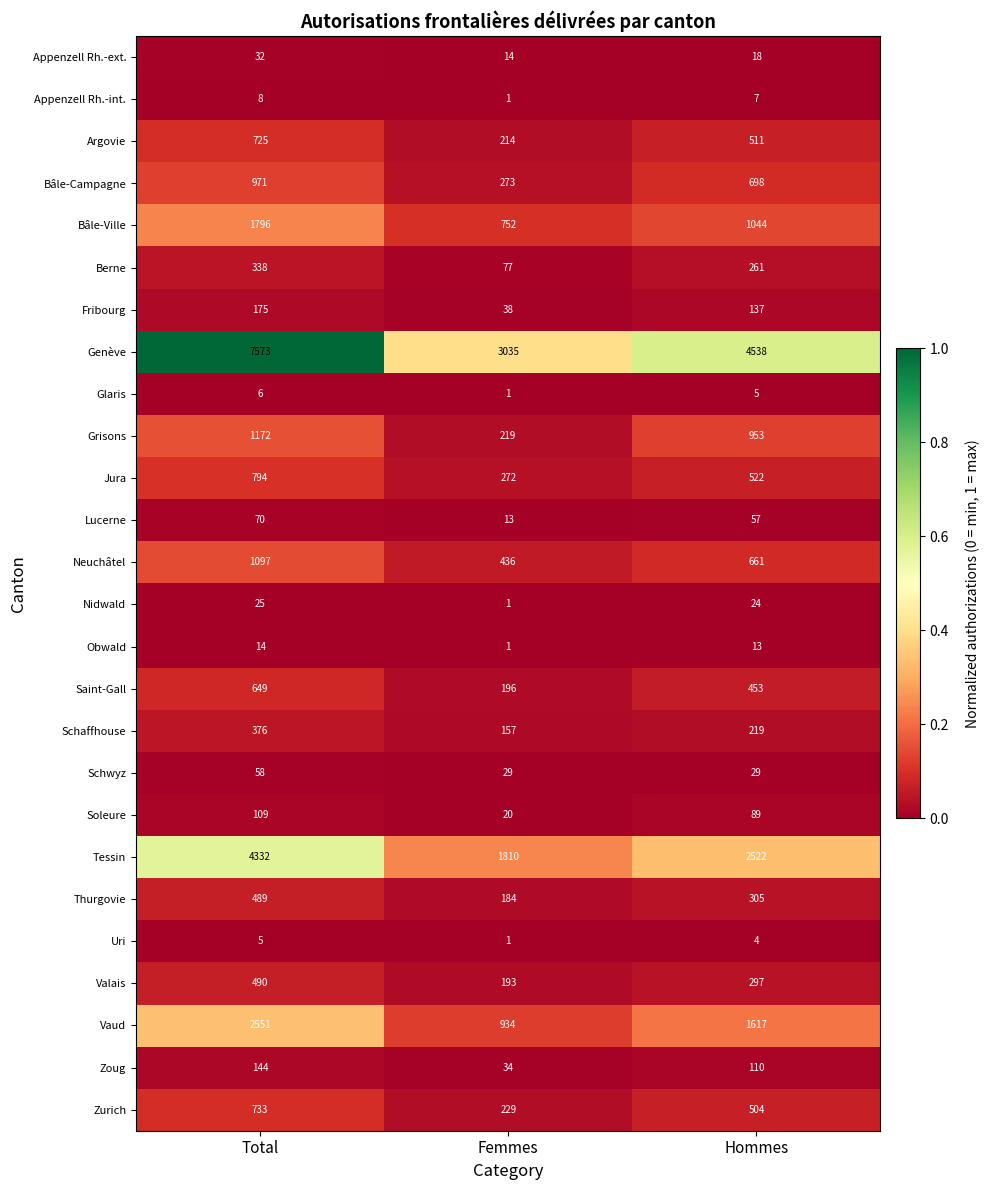

True or false: Bâle-Campagne has a value of 971 at Total.

True